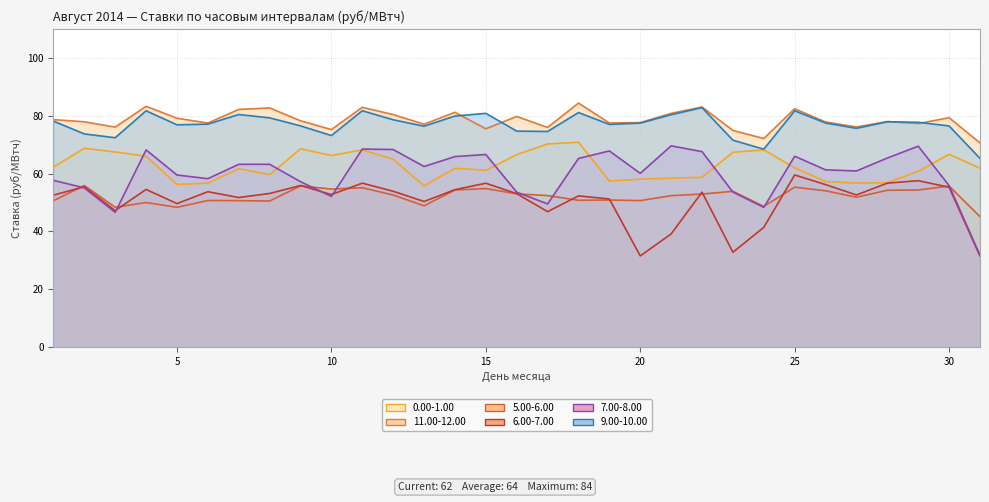

Which category has the lowest value across all series?

31